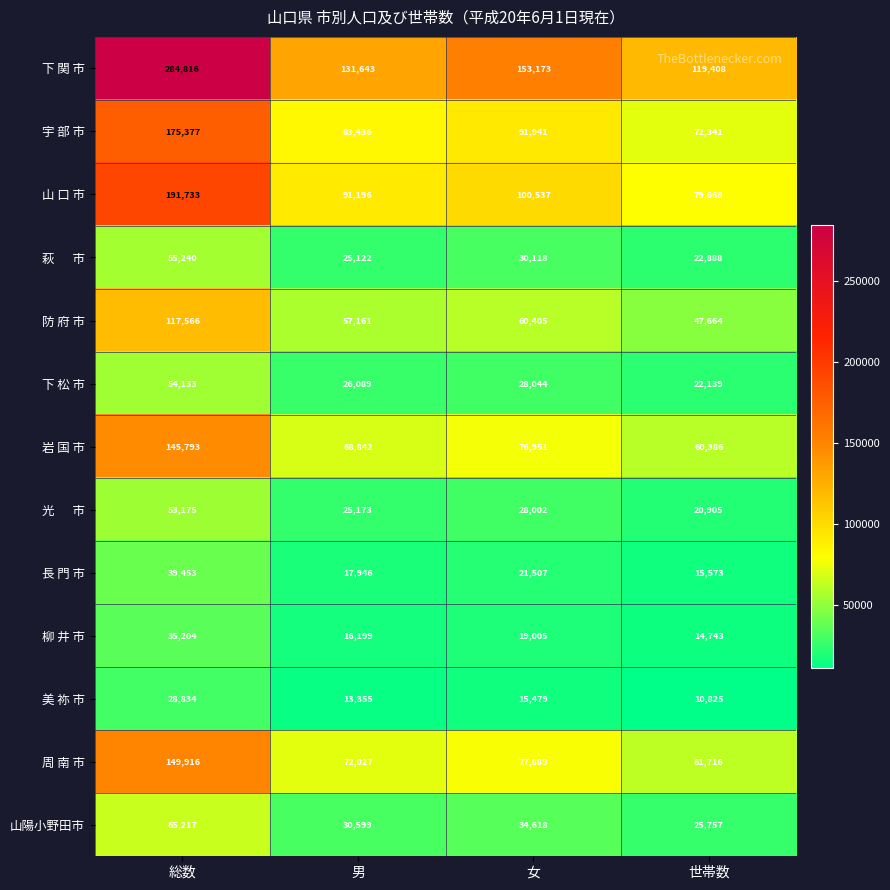

Rank the categories by 山陽小野田市 value from lowest to highest.

世帯数, 男, 女, 総数